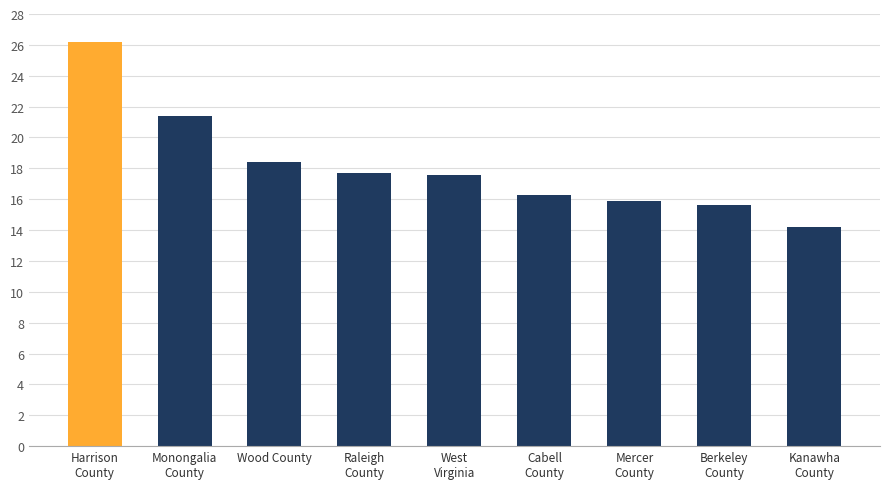

What is the label of the 7th bar from the left?

Mercer
County